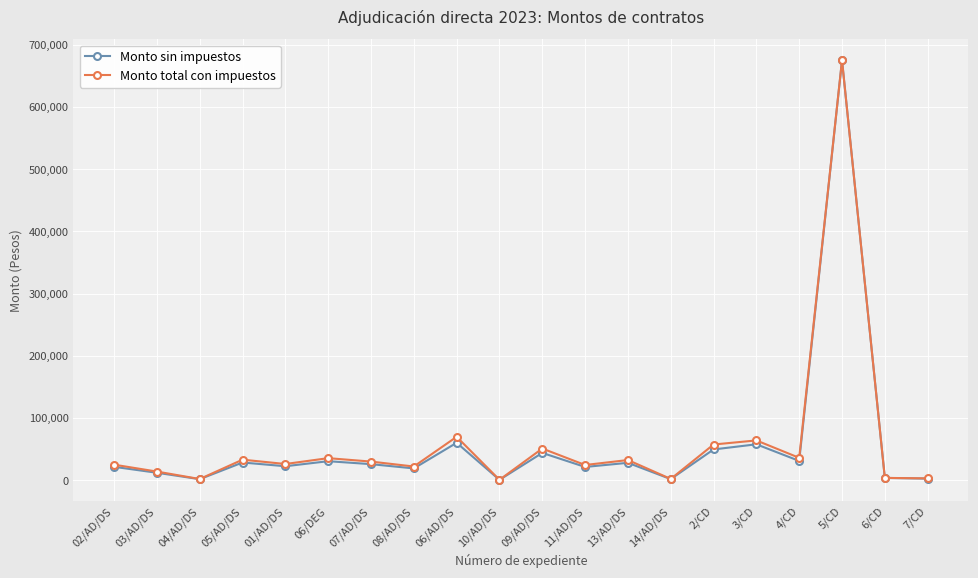

Is it true that Monto total con impuestos equals 25218.1 at 2/CD?

False